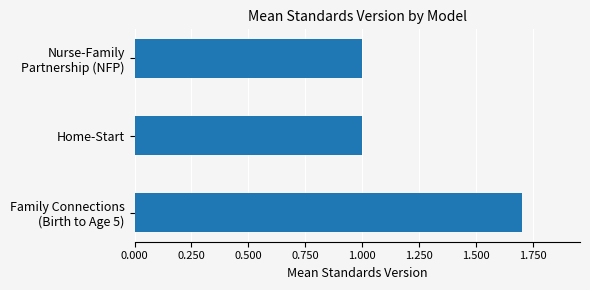

Reading top to bottom, what are all the values shown in this chart?

1.0	1.0	1.7